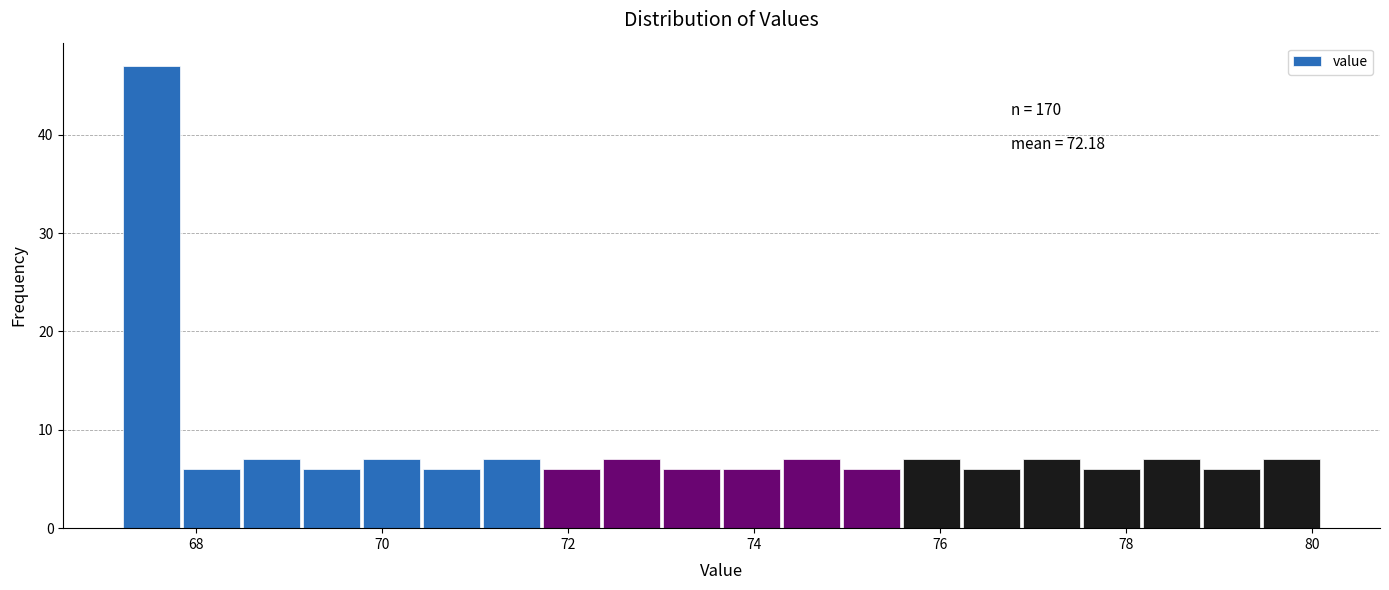

Around what value on the x-axis is the tallest bar? Give the approximate position of its centre, as read against the axis.

67.6